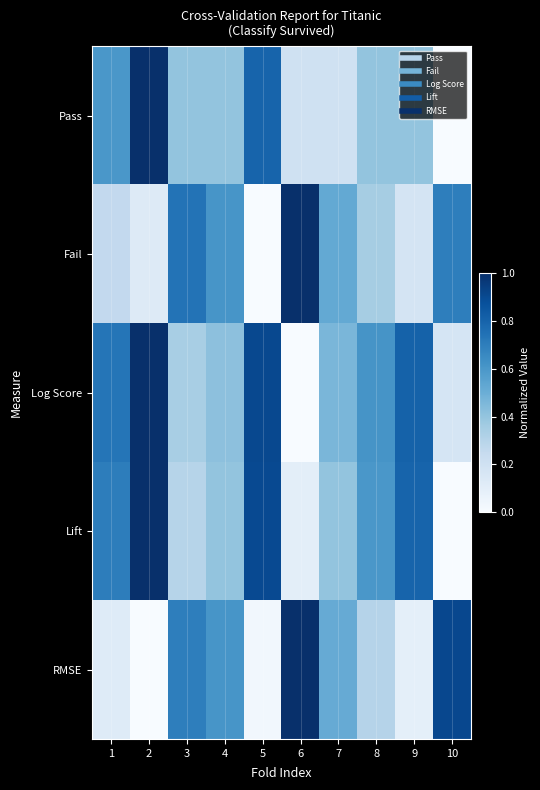

Reading left to right, transcribe all the data shown in this chart.

Pass: 1=0.6	2=1.0	3=0.4	4=0.4	5=0.8	6=0.2	7=0.2	8=0.4	9=0.4	10=0.0
Fail: 1=0.3	2=0.1	3=0.7	4=0.6	5=0.0	6=1.0	7=0.5	8=0.3	9=0.2	10=0.7
Log Score: 1=0.7	2=1.0	3=0.3	4=0.4	5=0.9	6=0.0	7=0.5	8=0.6	9=0.8	10=0.2
Lift: 1=0.7	2=1.0	3=0.3	4=0.4	5=0.9	6=0.1	7=0.4	8=0.6	9=0.8	10=0.0
RMSE: 1=0.1	2=0.0	3=0.7	4=0.6	5=0.0	6=1.0	7=0.5	8=0.3	9=0.1	10=0.9